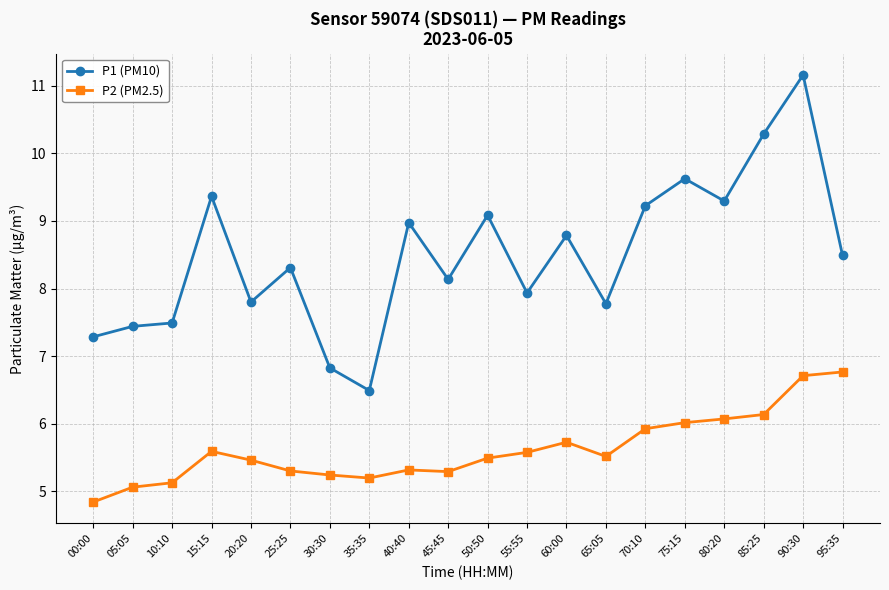

True or false: P1 (PM10) and P2 (PM2.5) intersect in this chart.

False